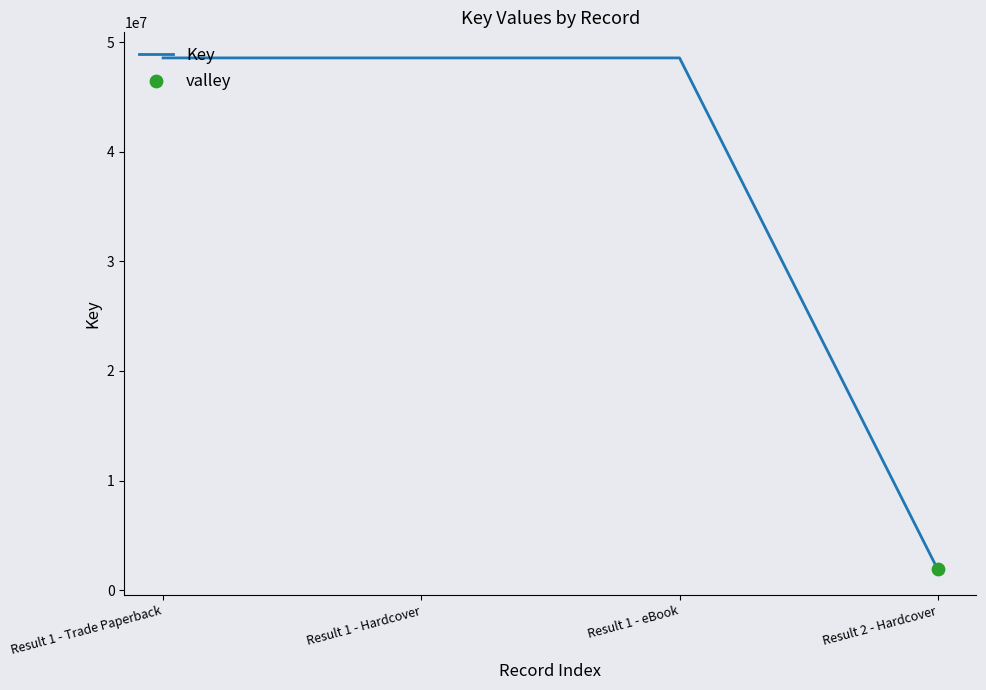

What is the change in value from Result 1 - eBook to Result 2 - Hardcover?

-46657466